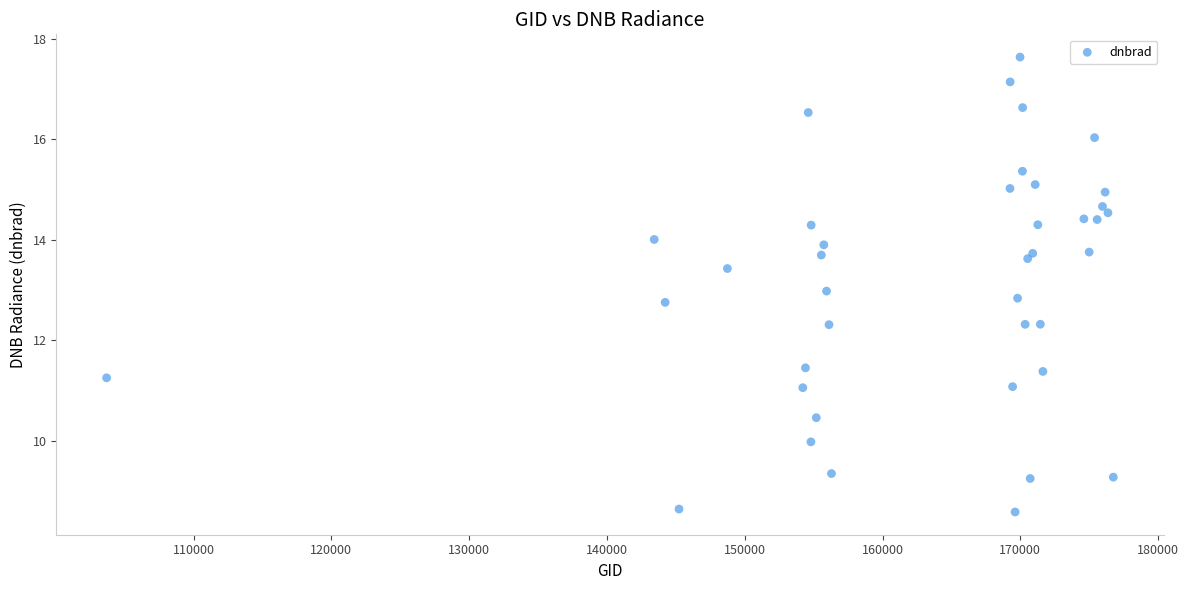

What is the range of X values (max minus min)?

73062.0